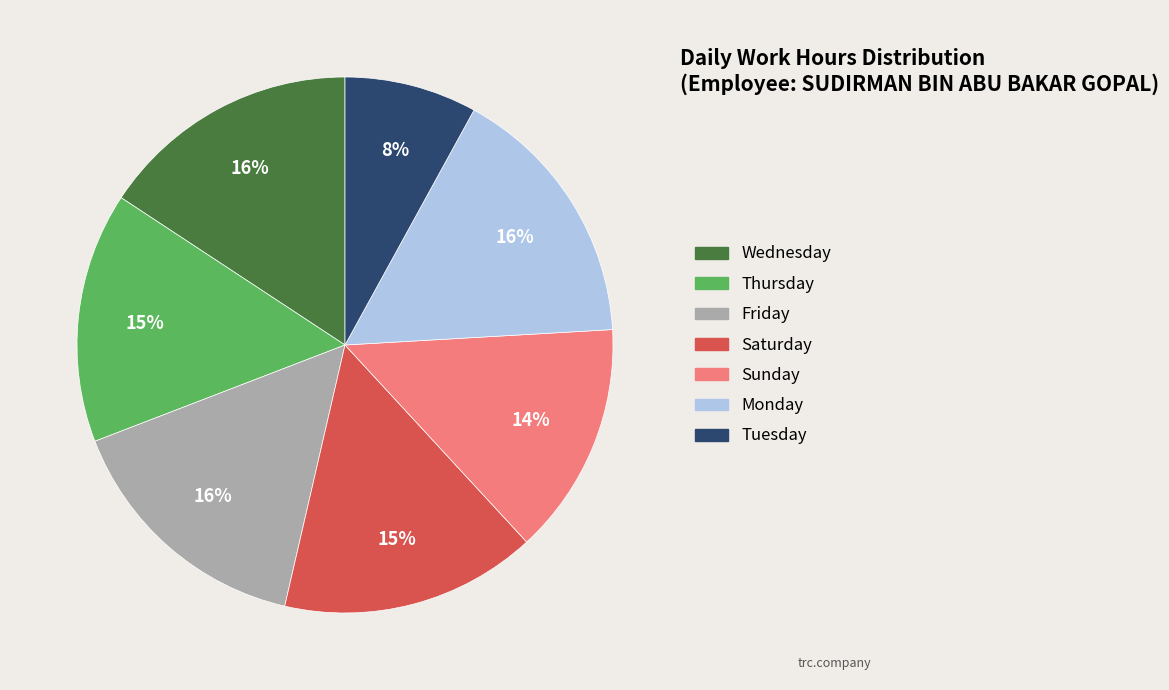

Approximately how many times larger is the value at Sunday compared to Thursday?

0.9